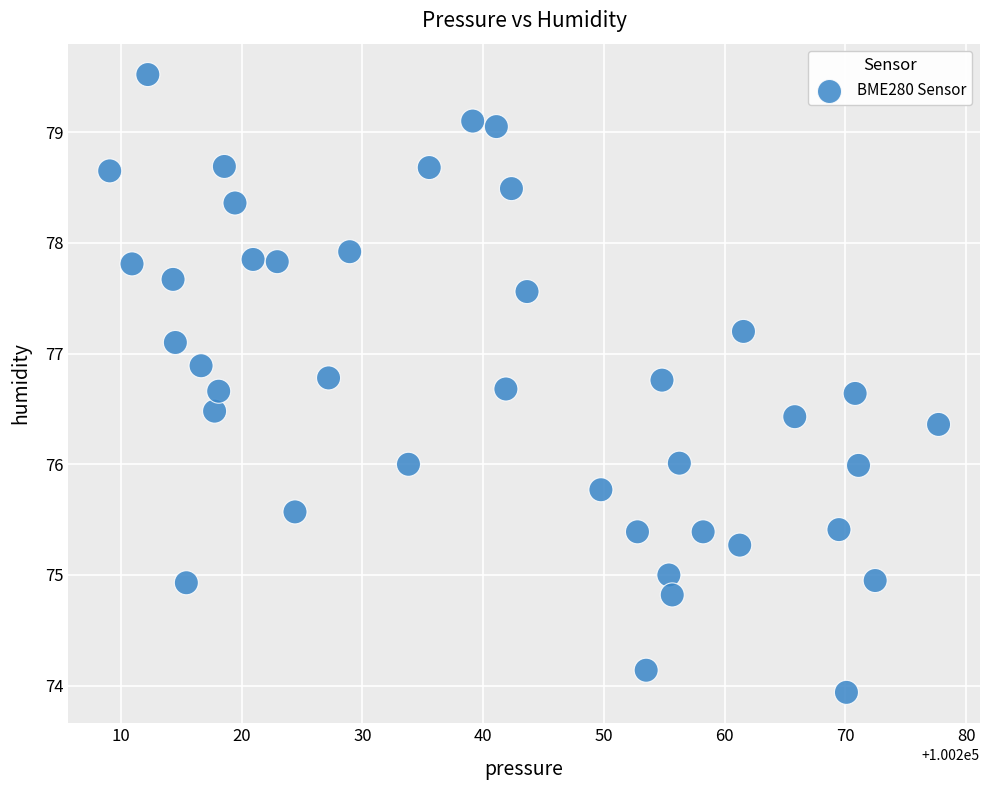

What is the range of X values (max minus min)?

68.7